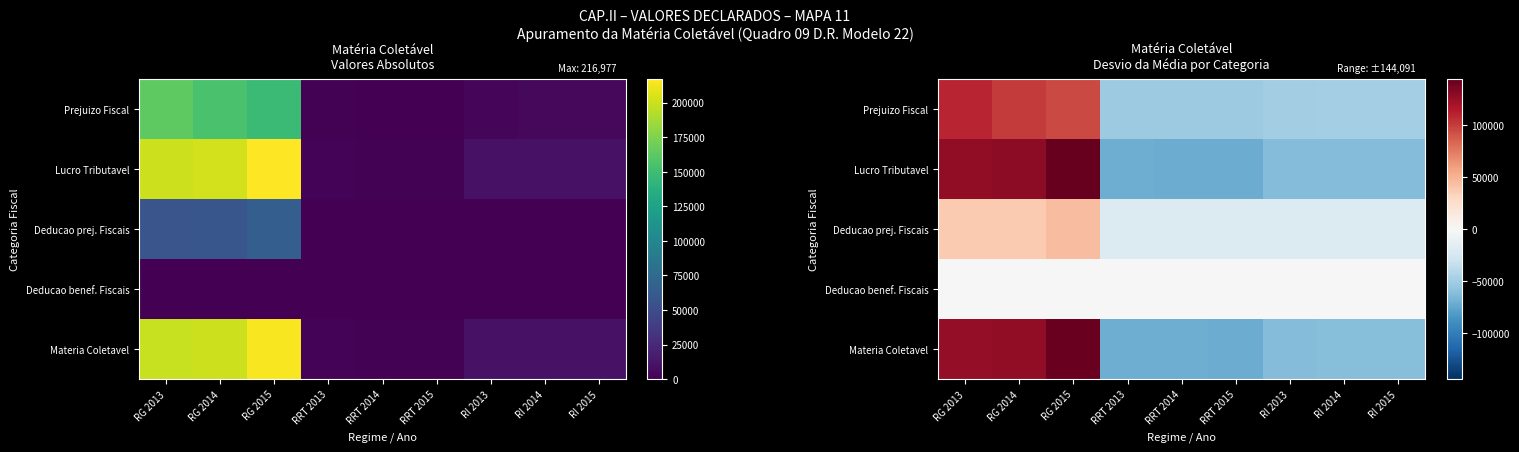

Between RRT 2014 and RG 2014, which is larger?

RG 2014